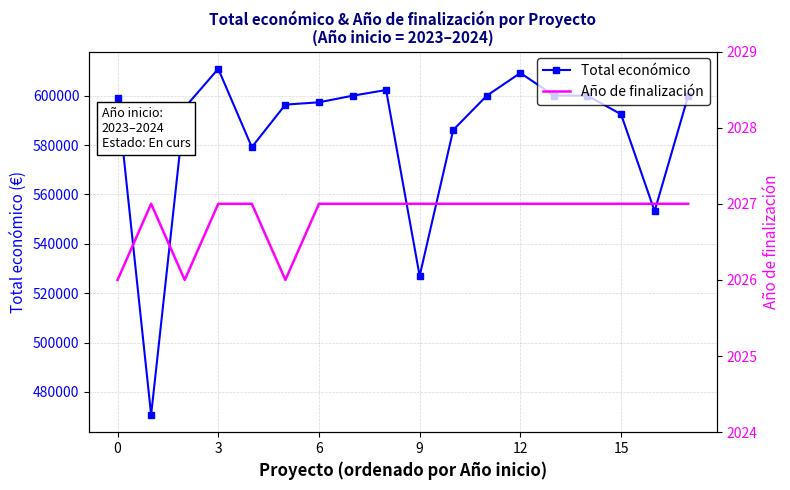

Reading left to right, what are all the values shown in this chart?

Total económico: 598909.0	470675.0	595173.0	610889.0	579152.0	596384.0	597320.0	599986.0	602295.4	526962.0	586120.0	600000.0	609206.0	600043.0	600000.0	592475.0	553196.0	599927.0
Año de finalización: 2026.0	2027.0	2026.0	2027.0	2027.0	2026.0	2027.0	2027.0	2027.0	2027.0	2027.0	2027.0	2027.0	2027.0	2027.0	2027.0	2027.0	2027.0